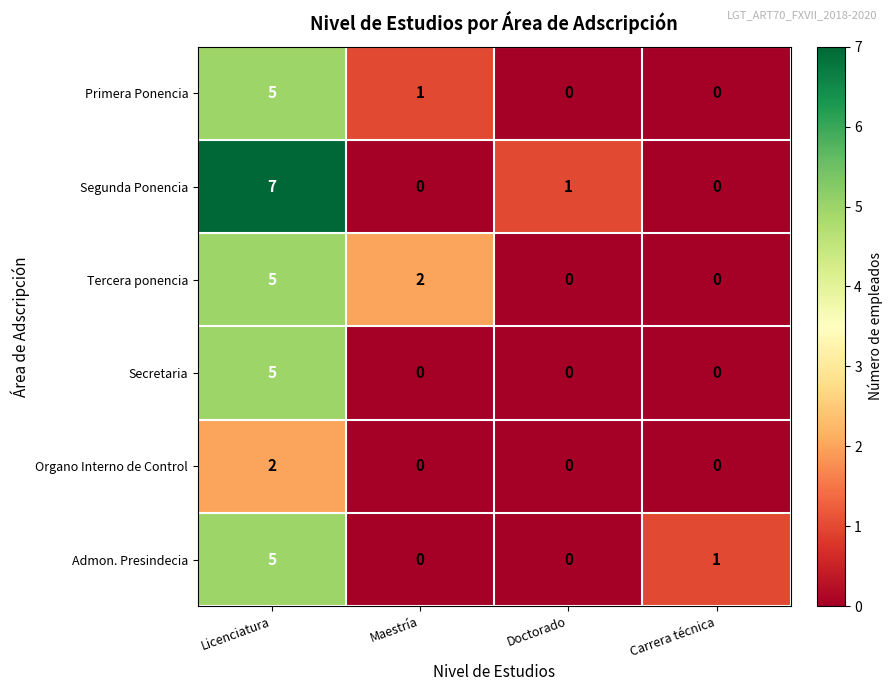

Count the number of categories in the chart.

4